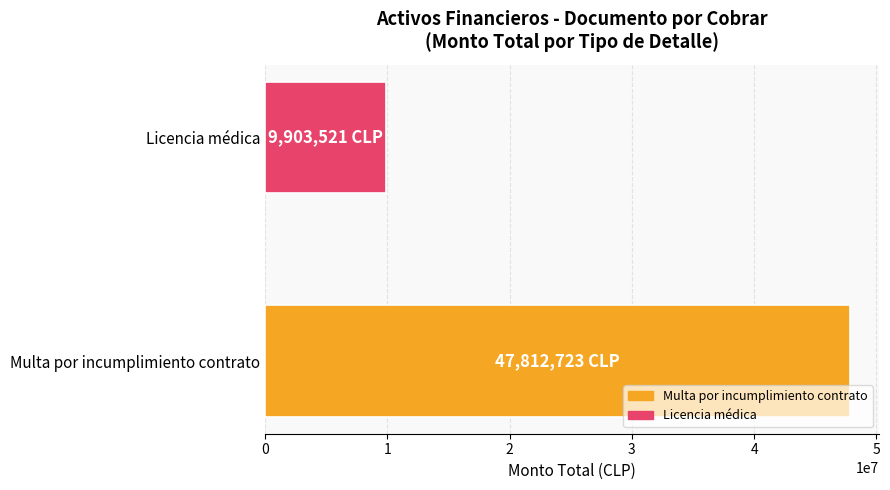

What is the greatest value displayed?

47812723